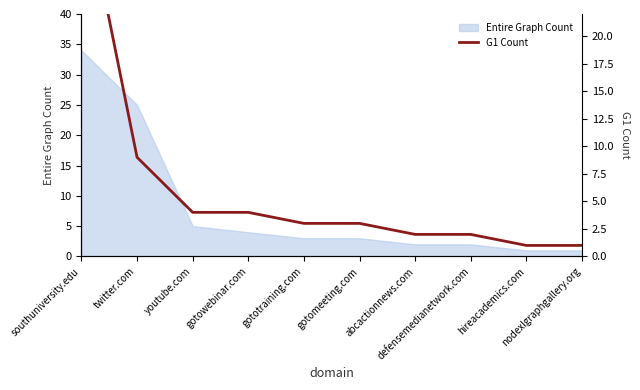

Rank the categories by value from lowest to highest.

hireacademics.com, nodexlgraphgallery.org, abcactionnews.com, defensemedianetwork.com, gototraining.com, gotomeeting.com, youtube.com, gotowebinar.com, twitter.com, southuniversity.edu